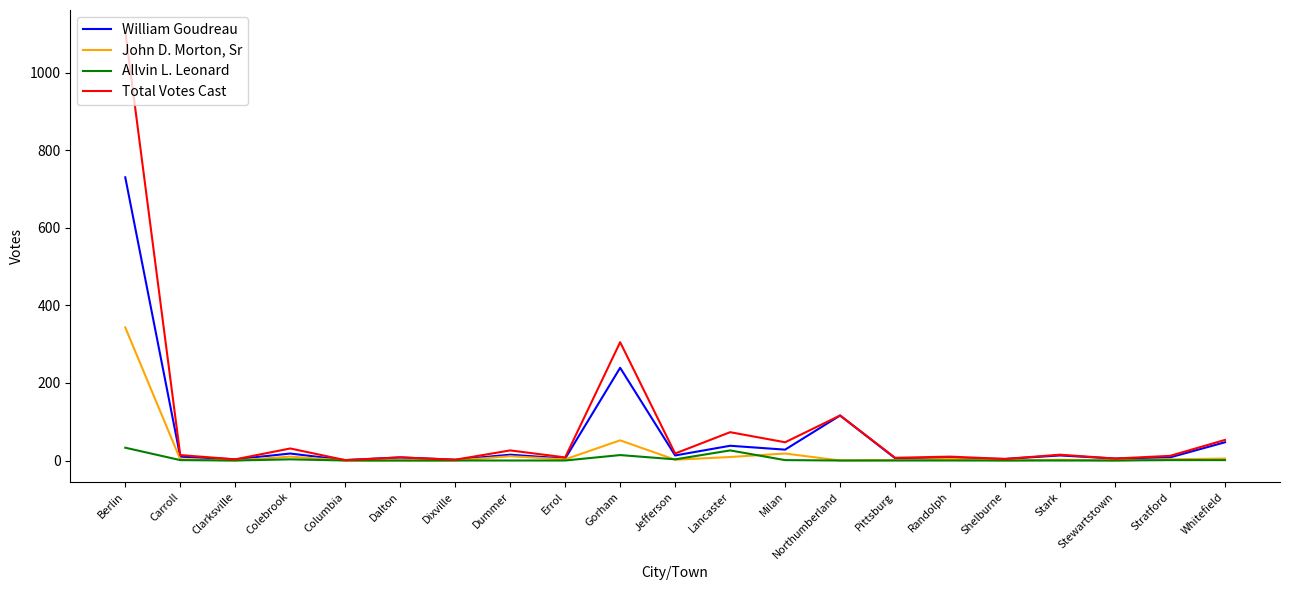

What is the sum of the Allvin L. Leonard values at Colebrook and Shelburne?

3